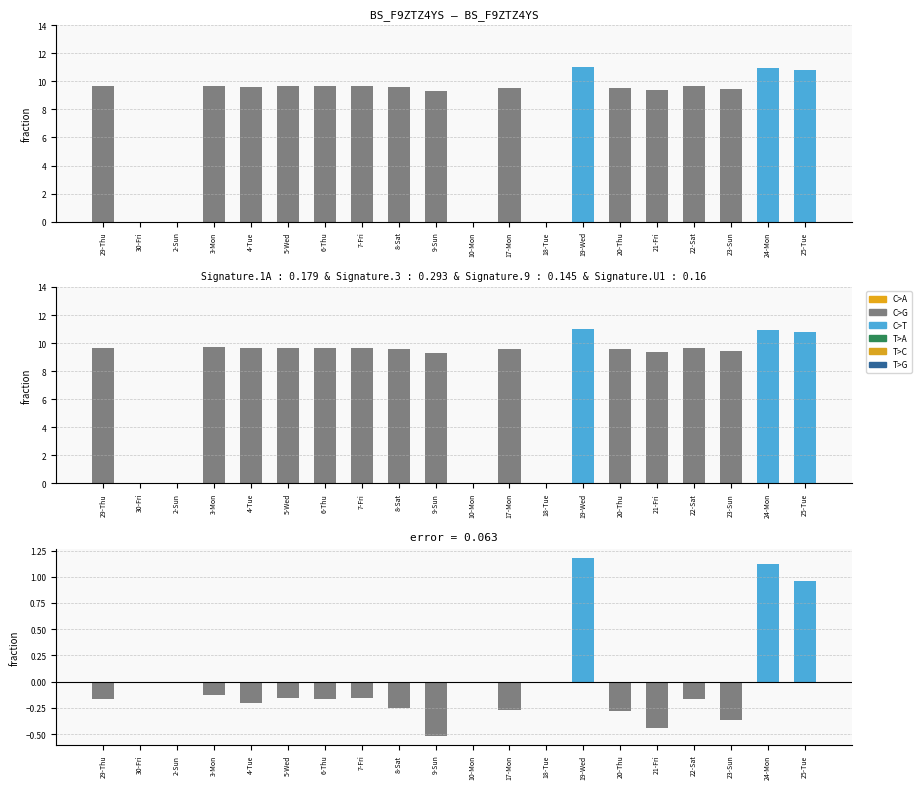

List the labels in order of value, smallest first.

9-Sun, 21-Fri, 23-Sun, 20-Thu, 17-Mon, 8-Sat, 4-Tue, 29-Thu, 6-Thu, 22-Sat, 5-Wed, 7-Fri, 3-Mon, 30-Fri, 2-Sun, 10-Mon, 18-Tue, 25-Tue, 24-Mon, 19-Wed